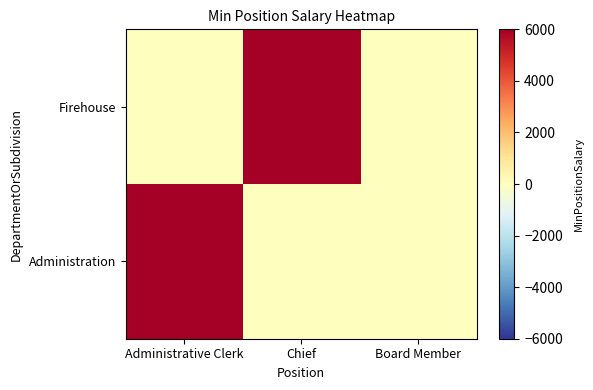

Between Administrative Clerk and Board Member, which series saw the biggest shift?

Administration